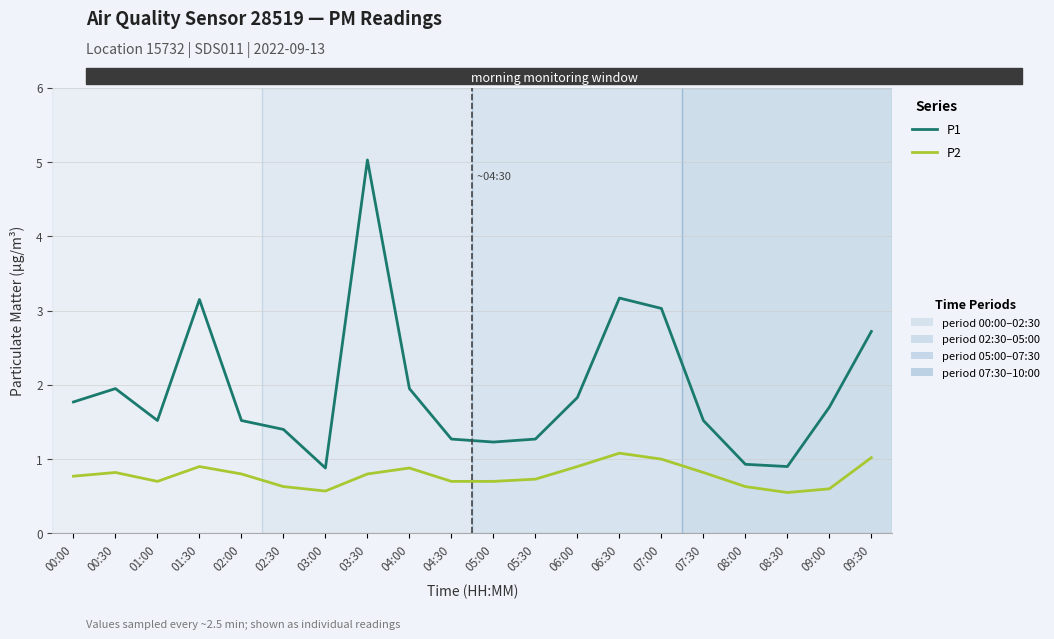

What is the difference between the highest and lowest values at 03:00?

0.3